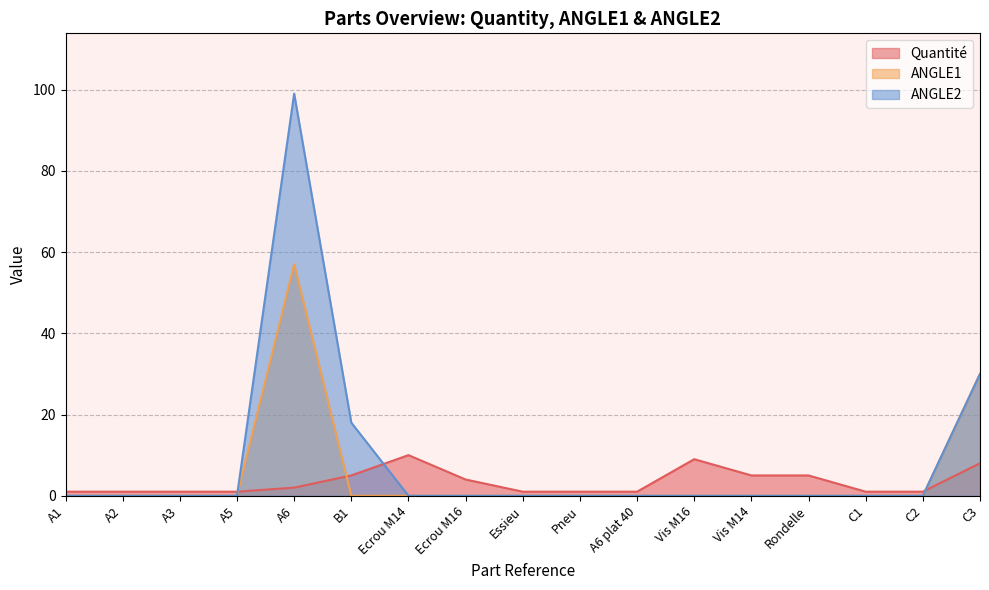

At which category is the sum across all series the highest?

A6